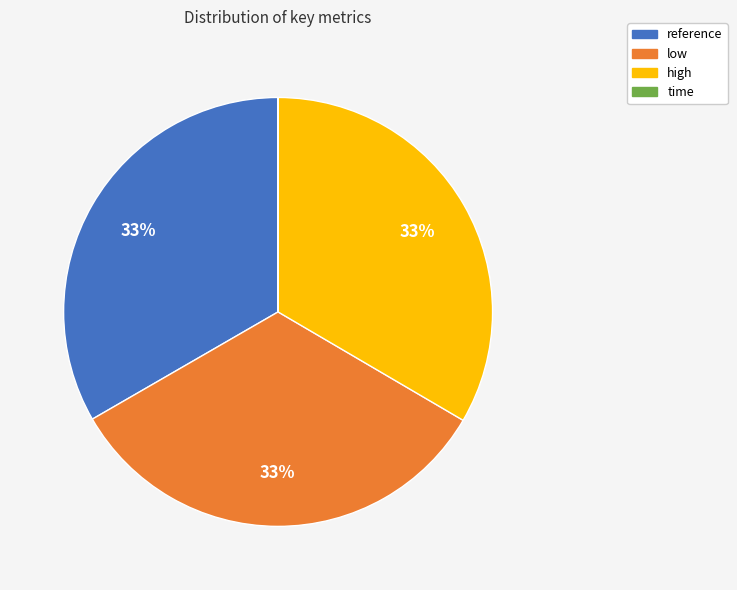

Is there any slice that represents more than half of the pie?

No